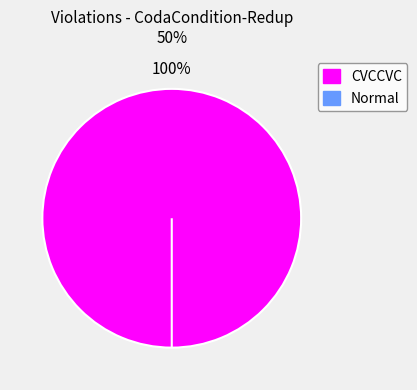

Which has a higher value, CVCCVC or Normal?

CVCCVC